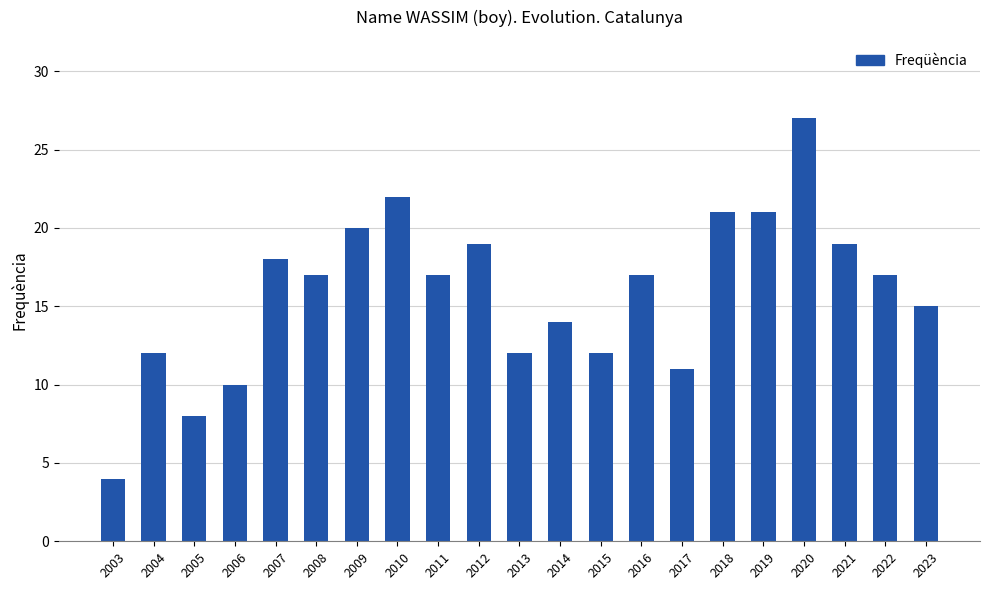

What is the sum of the values at 2018 and 2020?

48